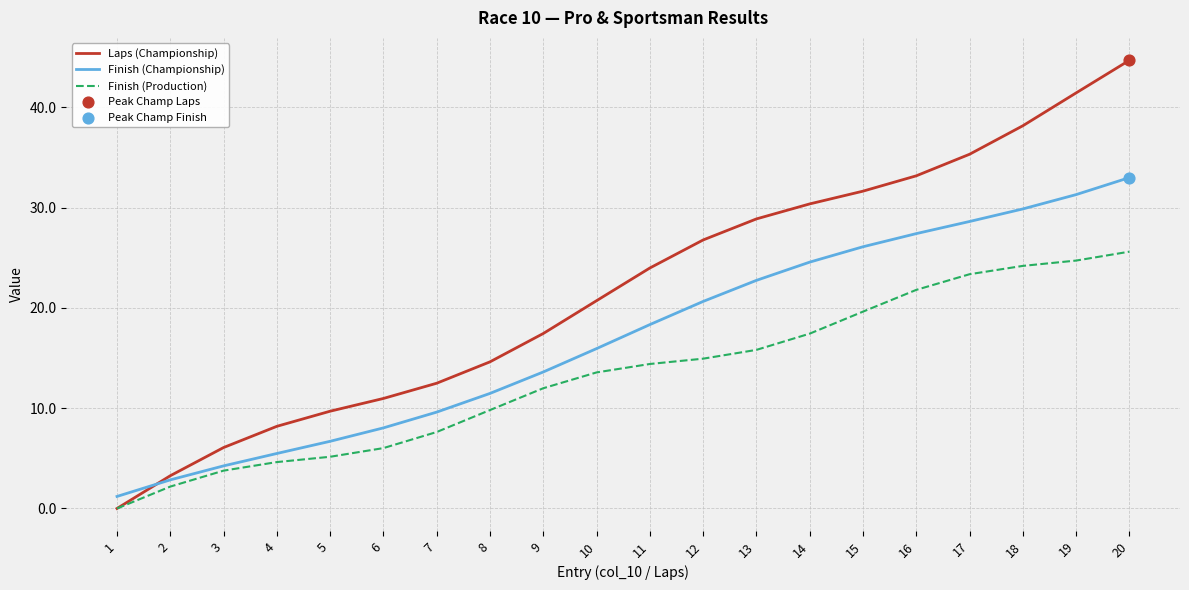

Which series changed the most between 4 and 15?

Laps (Championship)